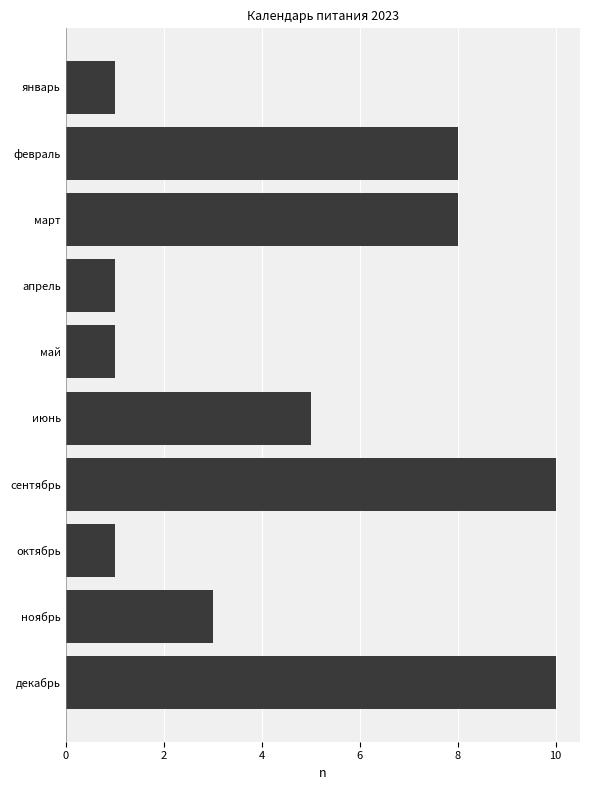

Reading top to bottom, list all the values displayed in this chart.

1	8	8	1	1	5	10	1	3	10